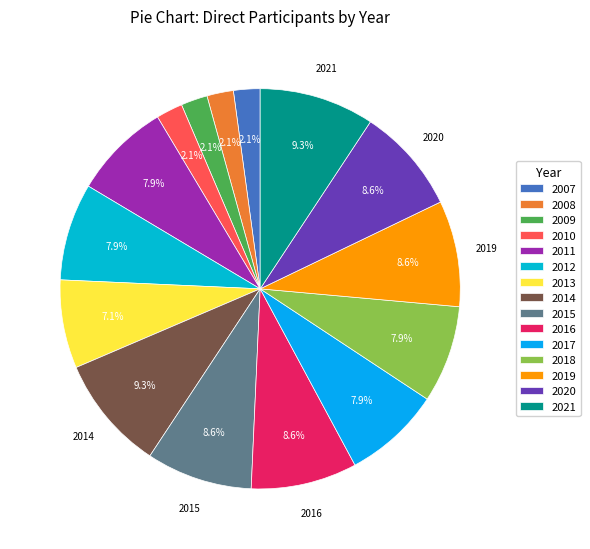

The 2021 slice represents 9% of the pie. True or false?

True